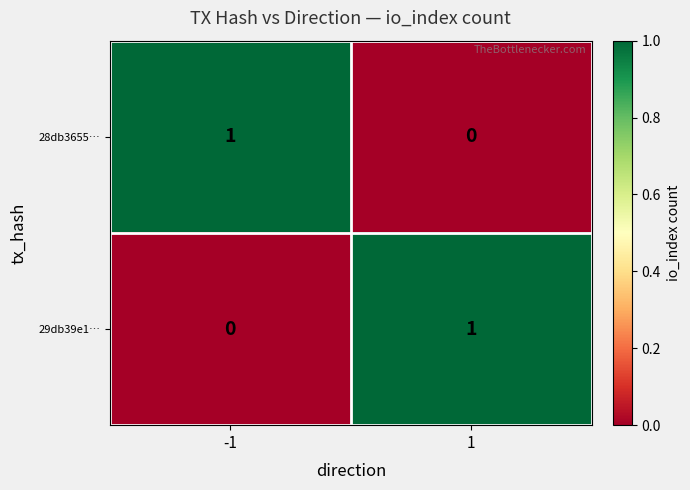

At 1, list the series in order from smallest to largest.

28db3655…, 29db39e1…